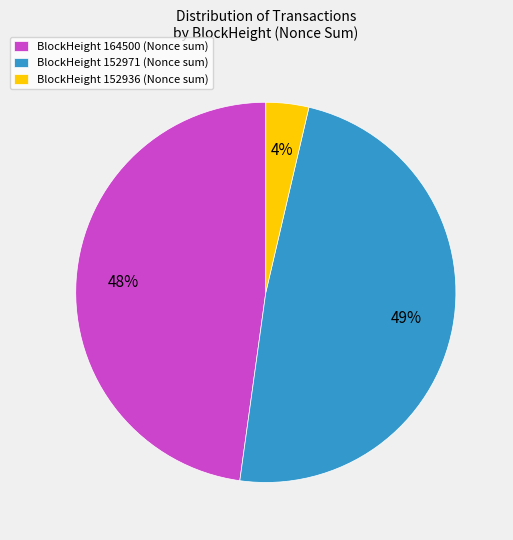

How many slices are in this pie chart?

3